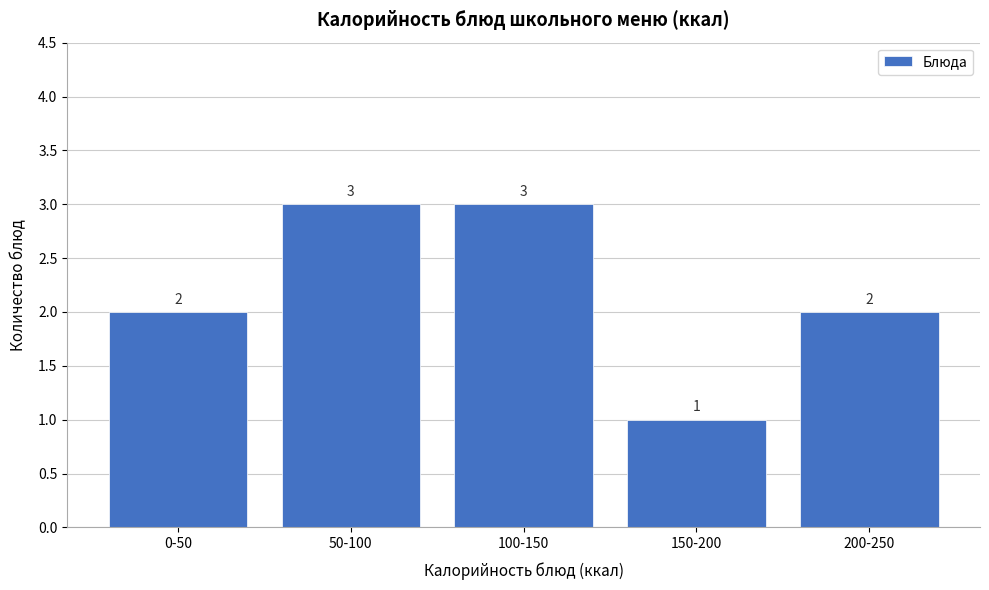

Reading left to right, list all the values displayed in this chart.

2	3	3	1	2